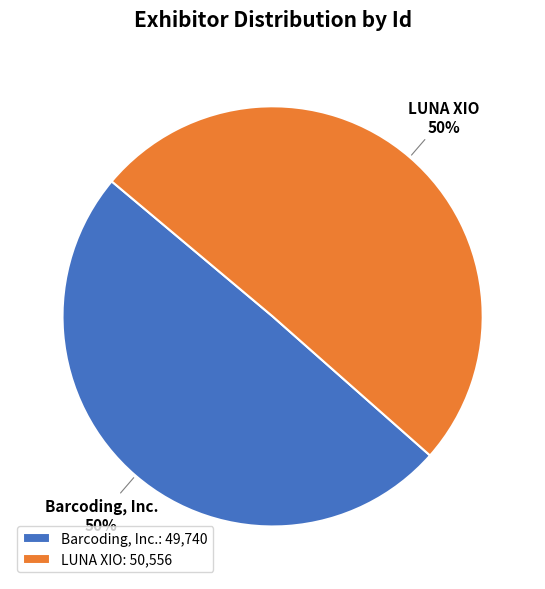

To the nearest percent, what is the combined percentage of LUNA XIO and Barcoding, Inc.?

100%